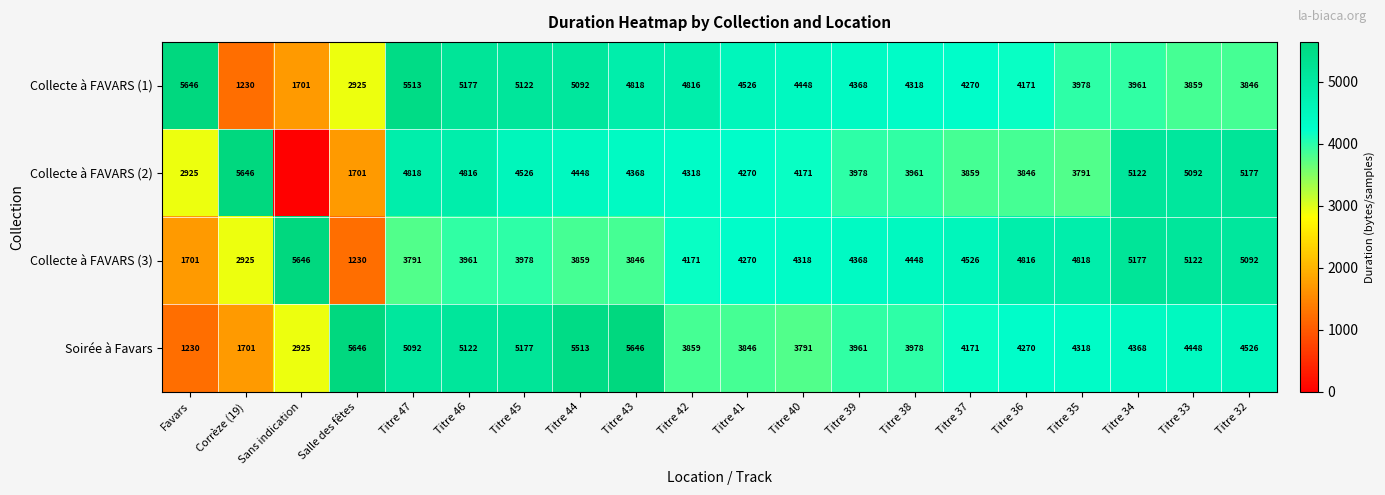

What is the difference between the second highest and minimum values in the Collecte à FAVARS (3) series?

3947